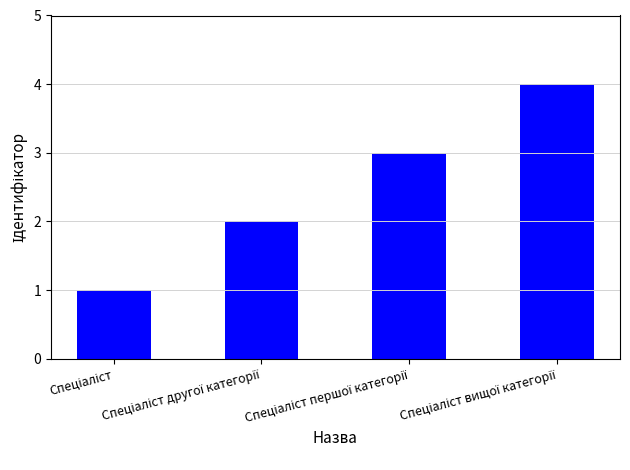

Reading left to right, extract all data points from this chart.

1	2	3	4